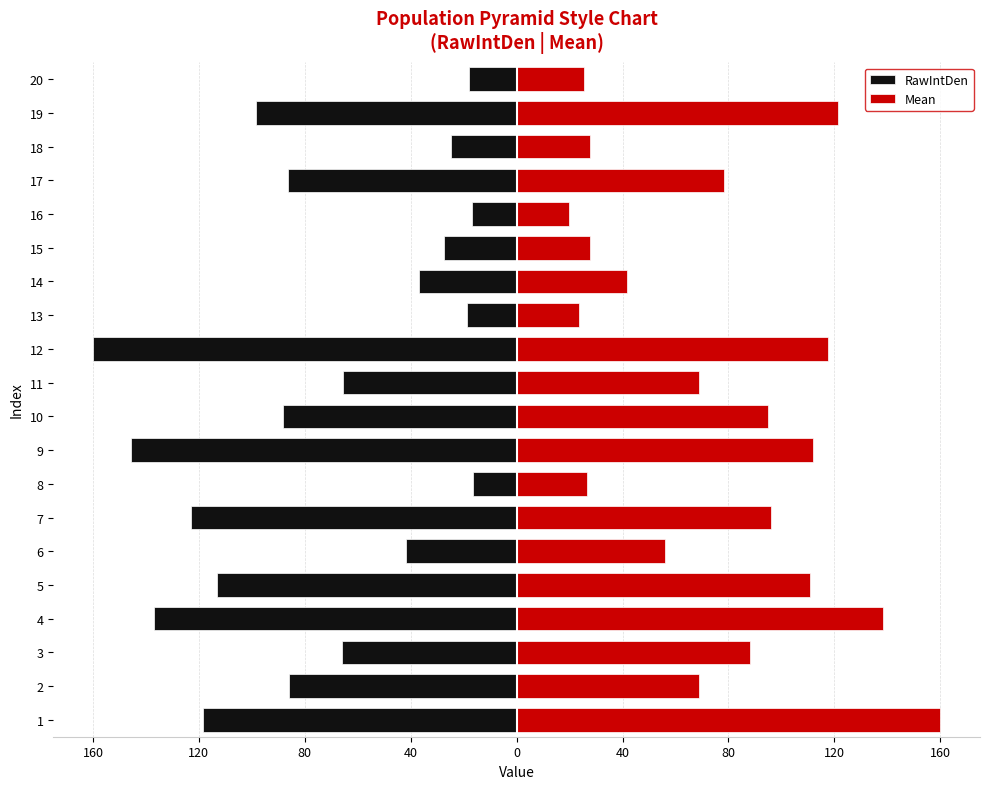

Does the chart contain stacked bars?

No